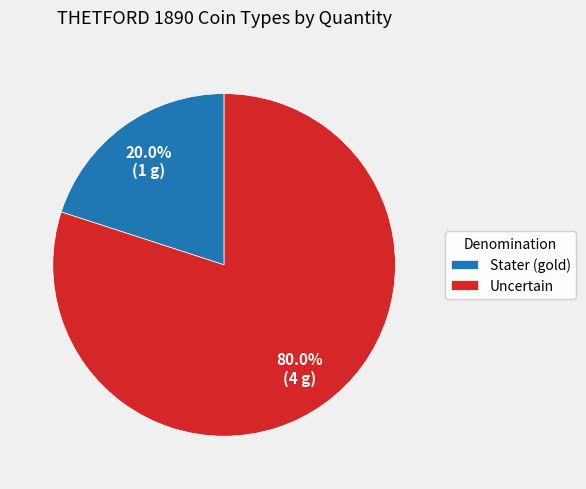

Which has a higher value, Stater (gold) or Uncertain?

Uncertain